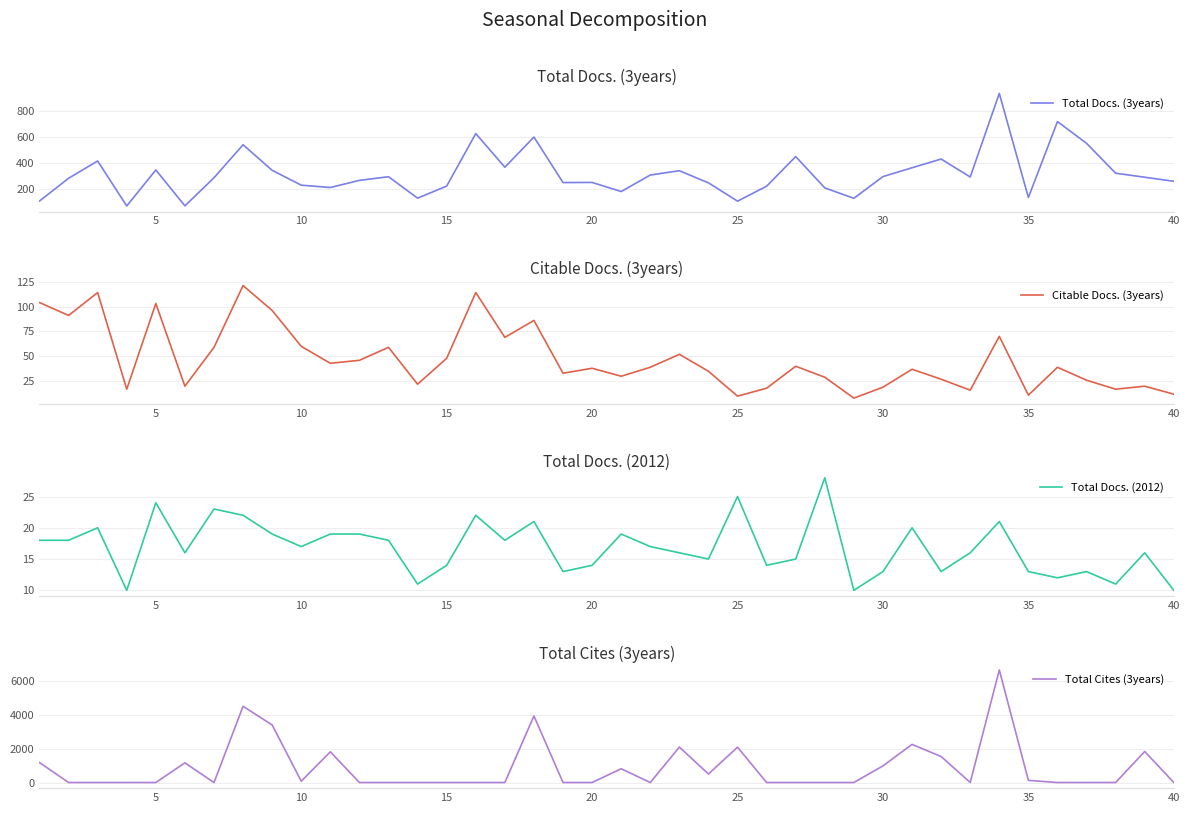

True or false: Citable Docs. (3years) has more than 2 interior local peaks.

True